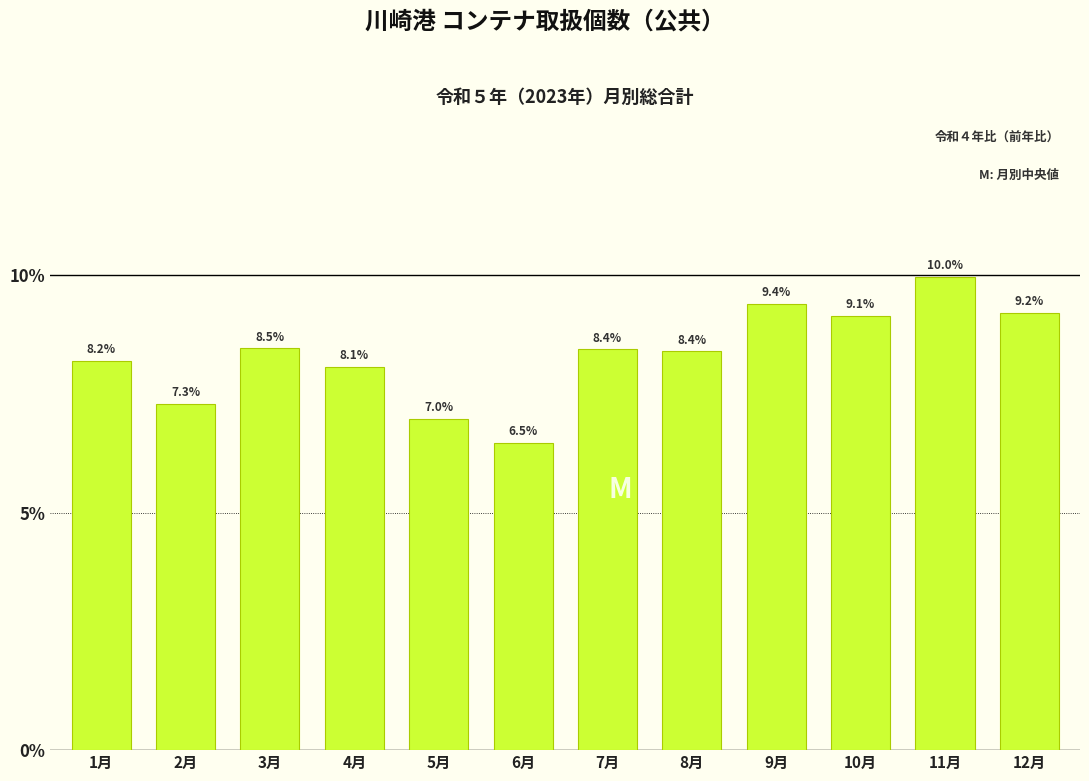

Reading left to right, what are all the values shown in this chart?

1月=8.2	2月=7.3	3月=8.5	4月=8.1	5月=7.0	6月=6.5	7月=8.4	8月=8.4	9月=9.4	10月=9.1	11月=10.0	12月=9.2